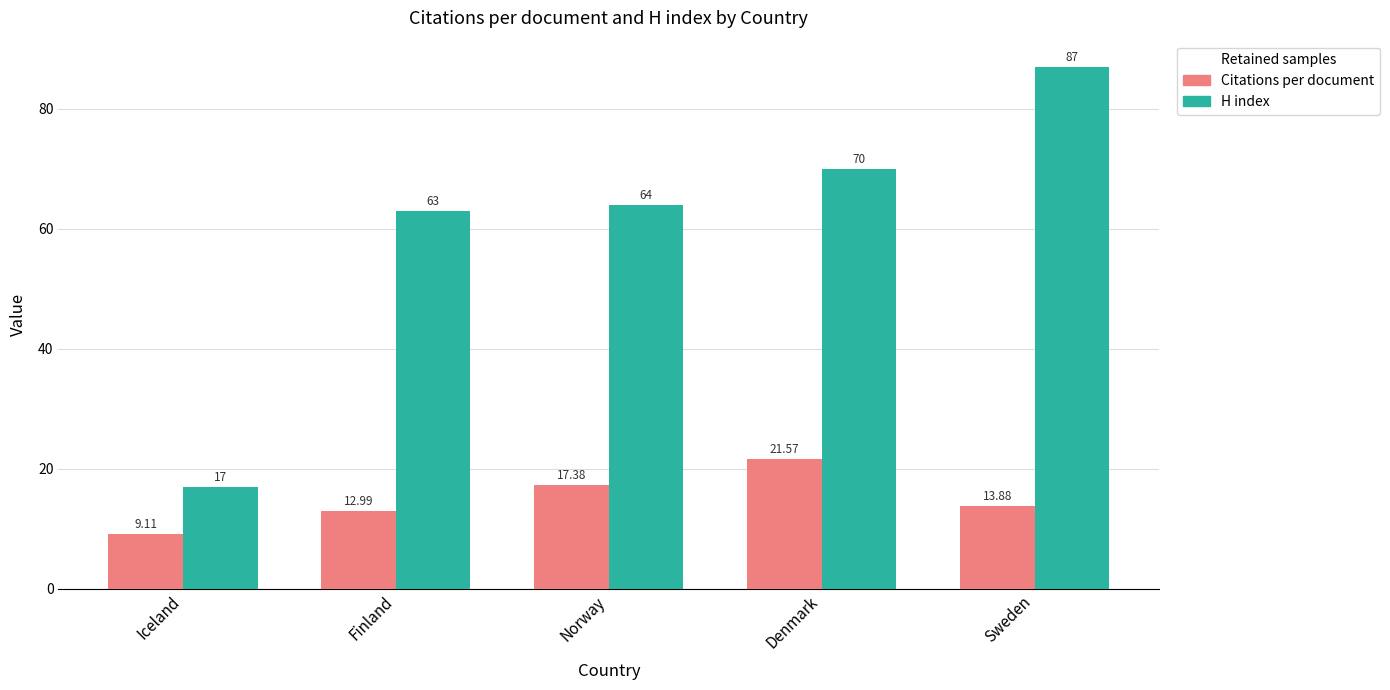

At which category is the sum across all series the highest?

Sweden